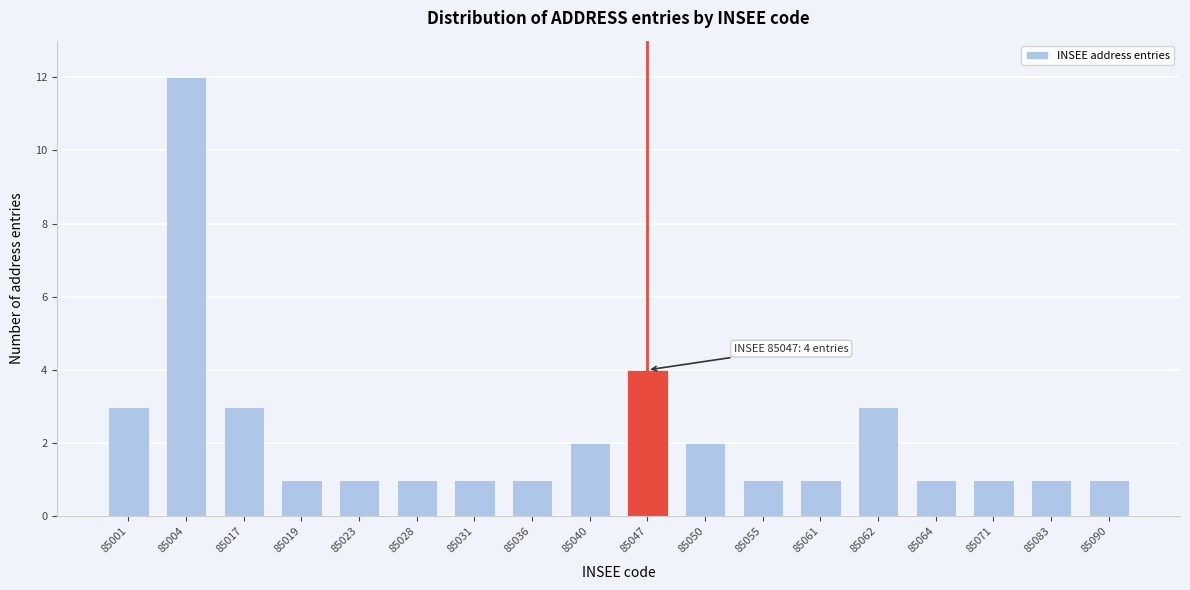

Reading left to right, extract all data points from this chart.

3	12	3	1	1	1	1	1	2	4	2	1	1	3	1	1	1	1